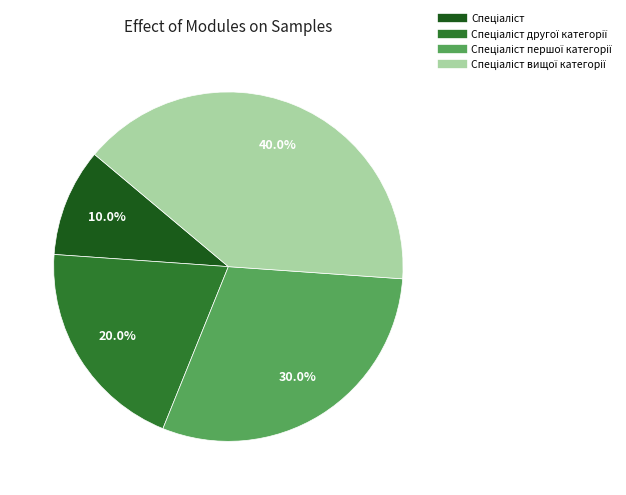

Does any single category account for the majority?

No